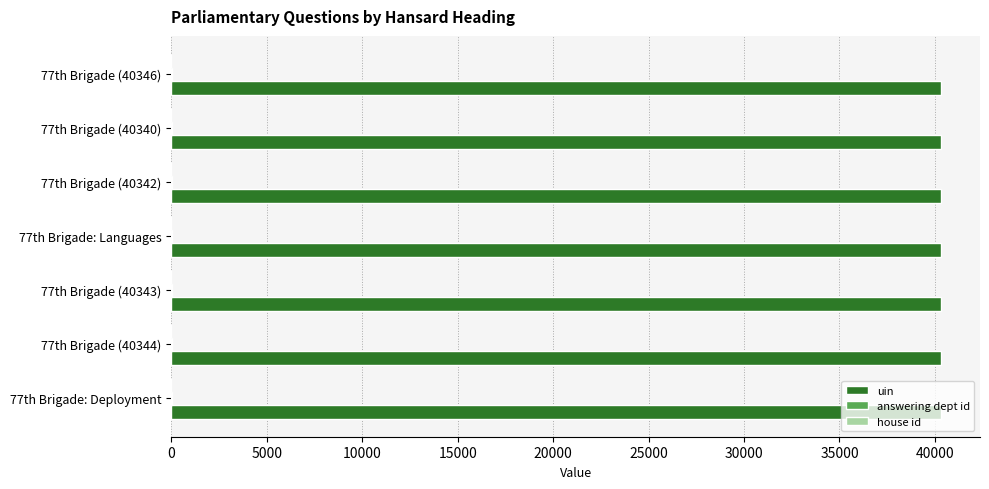

Which series has the largest total across all categories?

uin